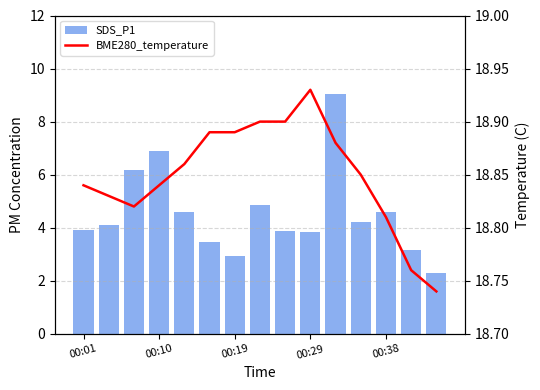

What is the total value across all series at 00:29?

22.8